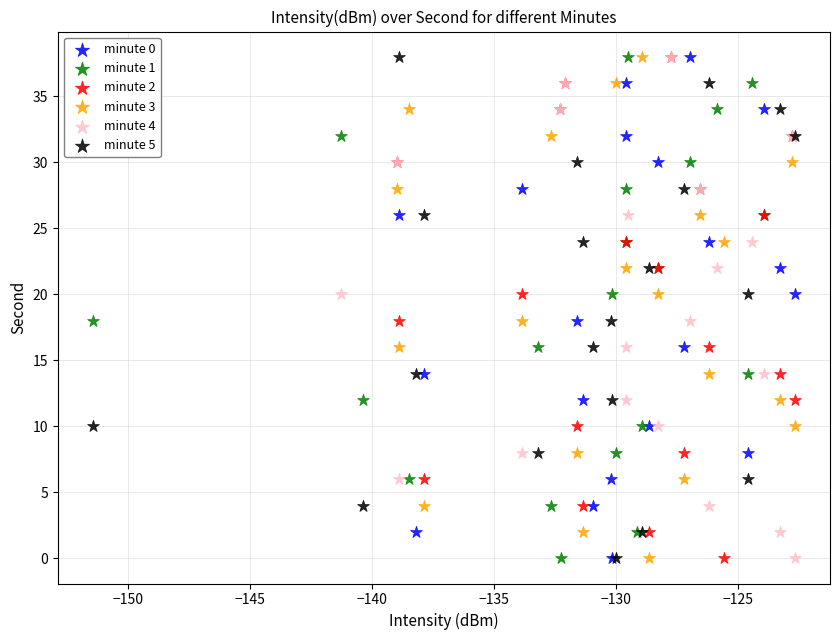

What are all the series names shown in the legend?

minute 0, minute 1, minute 2, minute 3, minute 4, minute 5